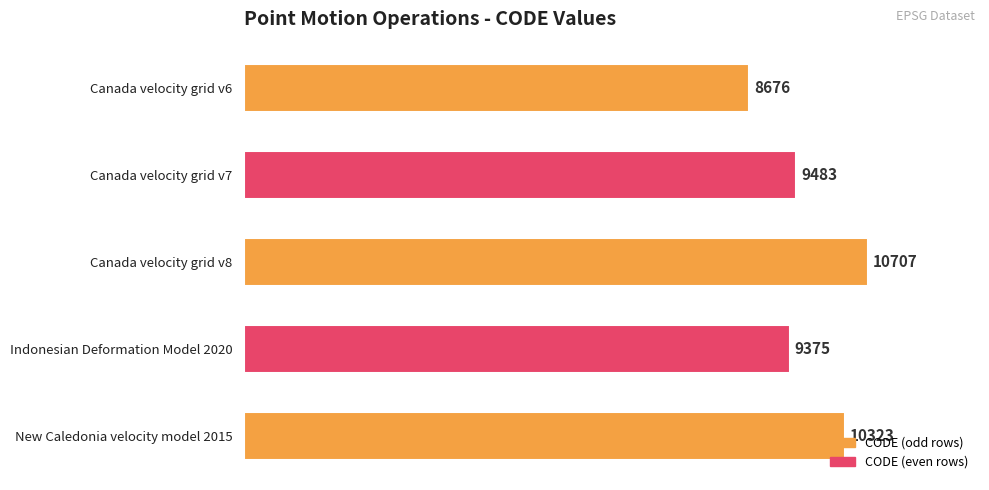

What is the change in value from Canada velocity grid v7 to New Caledonia velocity model 2015?

+840